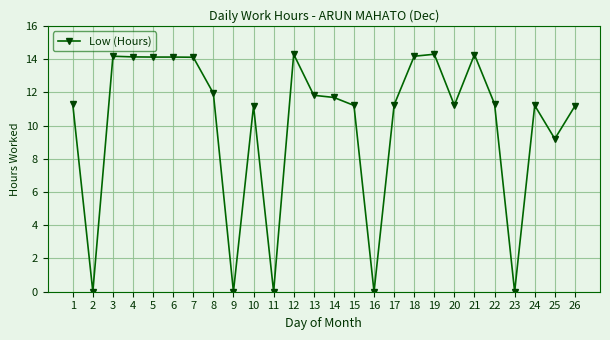

Is this an area chart (filled region under the line)?

No